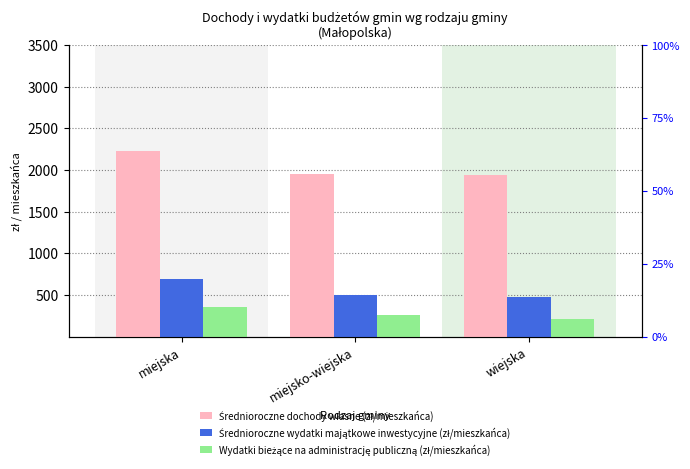

The value of Wydatki bieżące na administrację publiczną (zł/mieszkańca) at wiejska is 372.4. True or false?

False